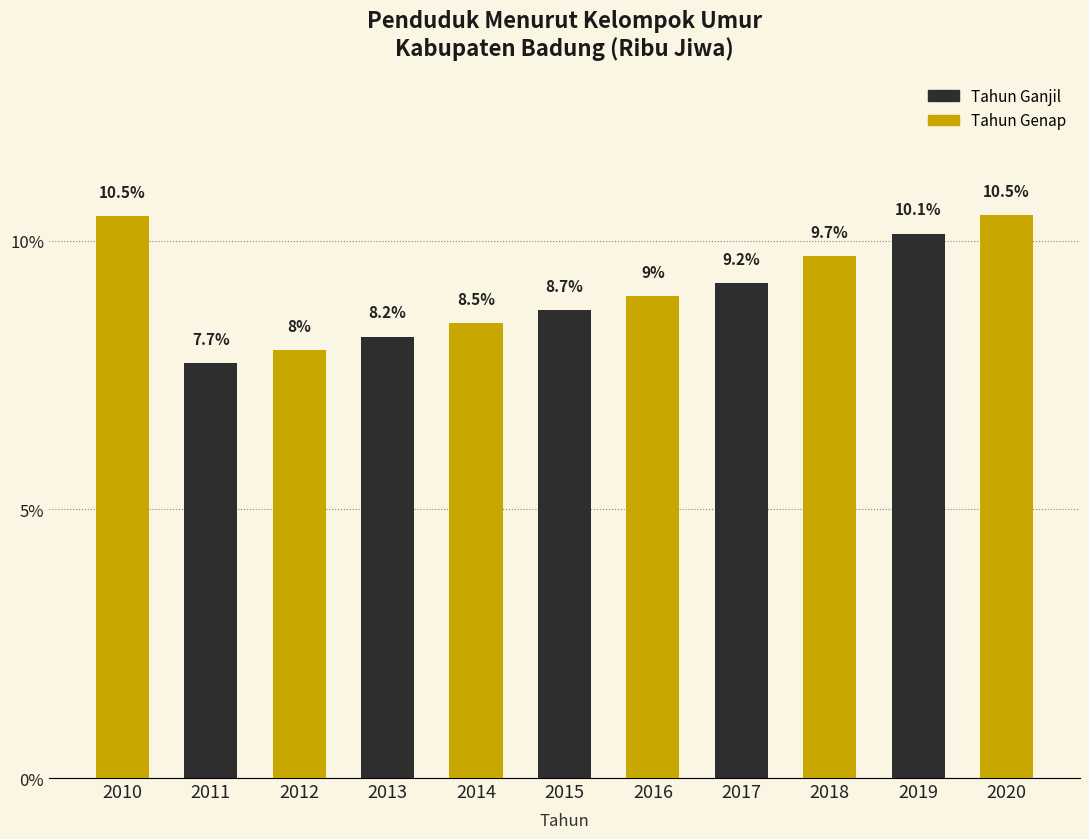

Reading right to left, transcribe all the data shown in this chart.

10.5	10.1	9.7	9.2	9.0	8.7	8.5	8.2	8.0	7.7	10.5